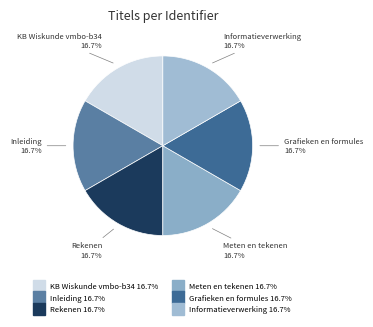

What percentage is the Meten en tekenen slice, to the nearest percent?

17%